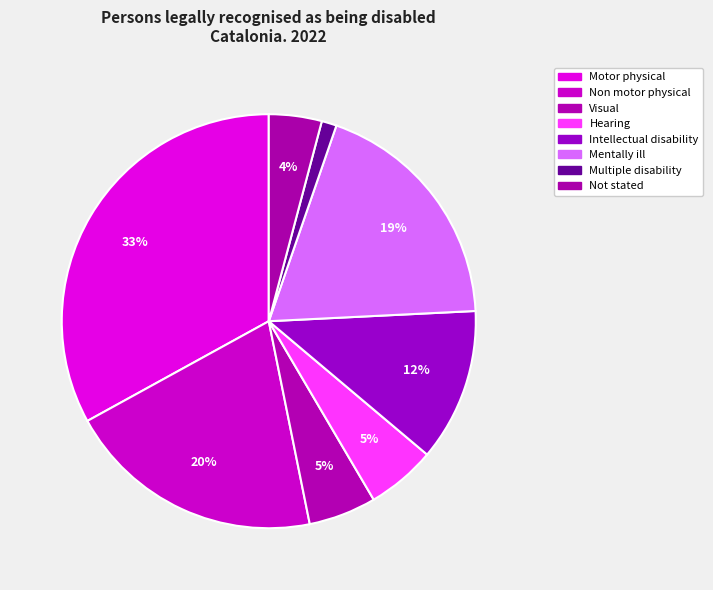

Is the sum of Not stated and Non motor physical greater than half?

No